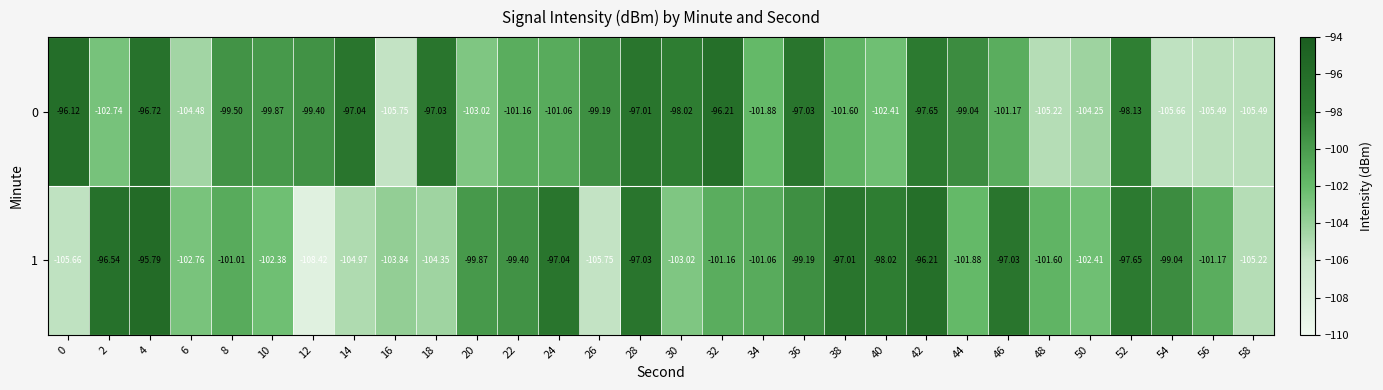

Is the value of 0 at 20 greater than the value of 1 at 28?

No